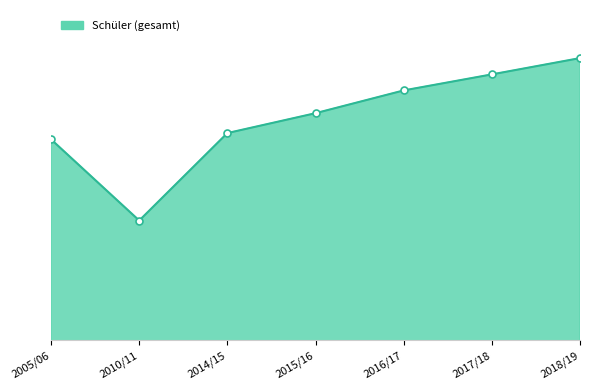

What position from the left is 2016/17?

5